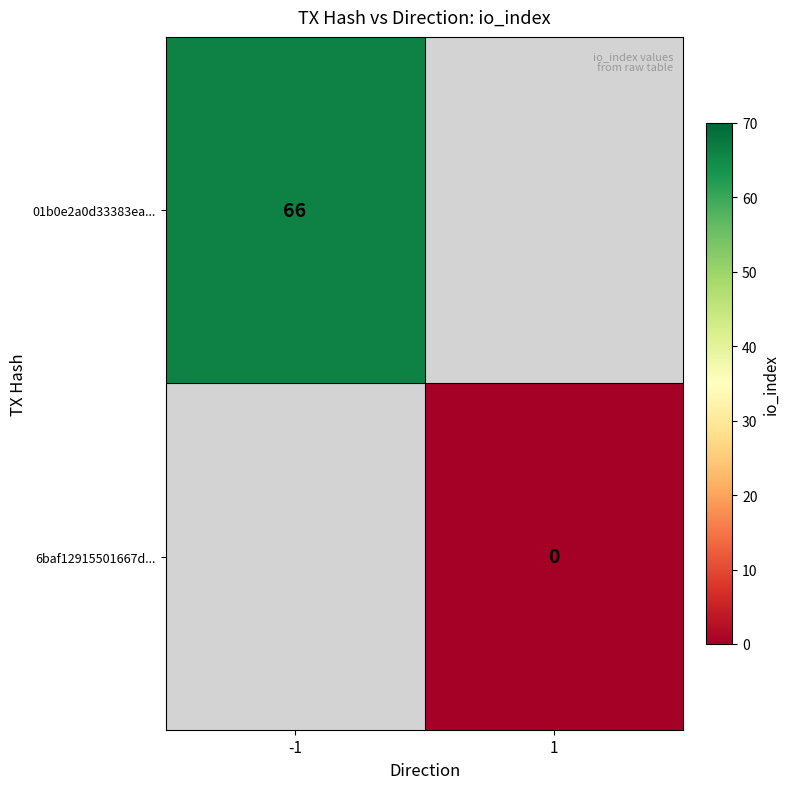

The 01b0e2a0d33383ea... series shows 29 at -1. True or false?

False